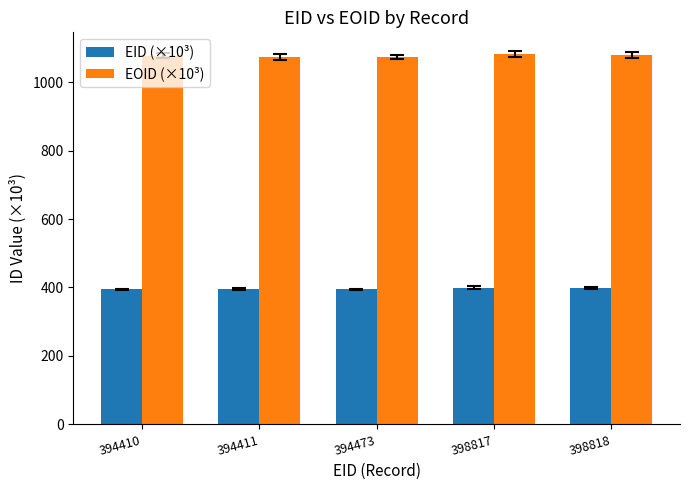

What is the sum of all EID (×10³) values?

1980.9